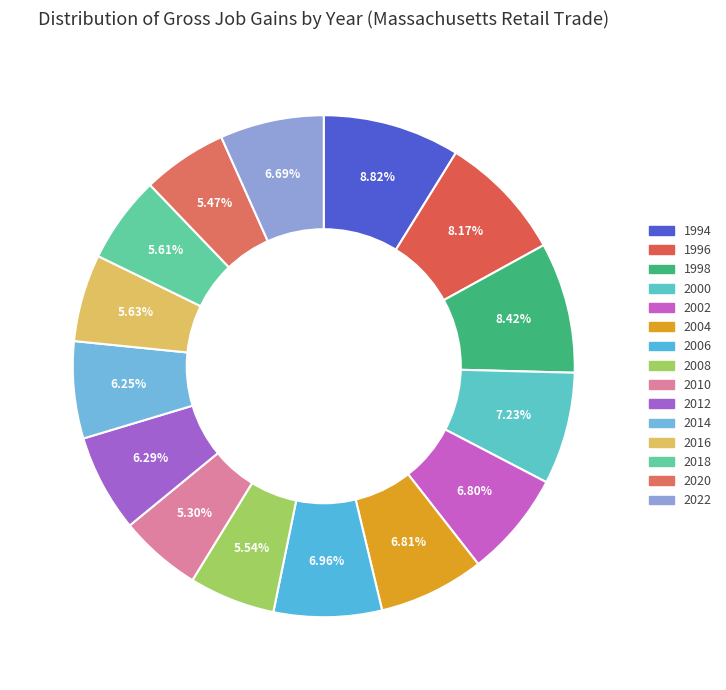

How many segments does this pie chart have?

15